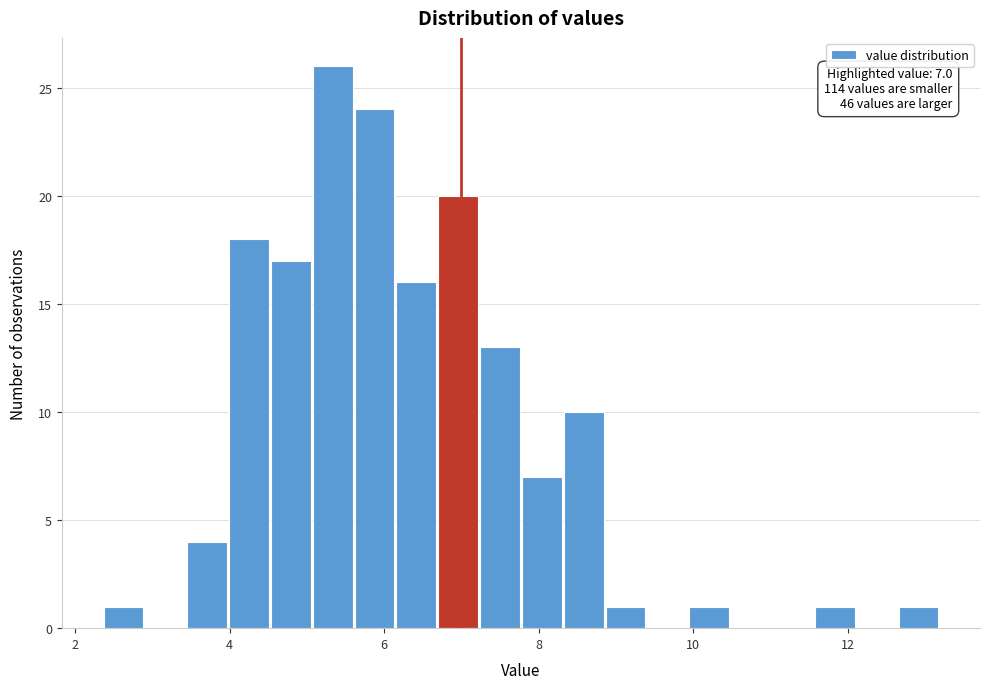

Read against the x-axis, roughly where is the centre of the tallest bar?

5.4